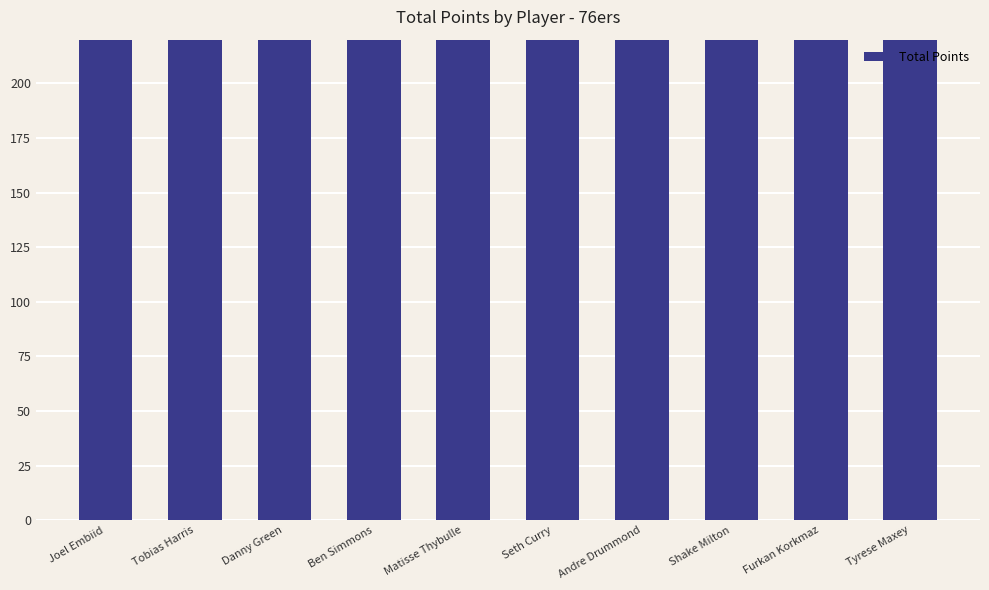

Reading left to right, extract all data points from this chart.

Joel Embiid=1451	Tobias Harris=1210	Danny Green=654	Ben Simmons=829	Matisse Thybulle=255	Seth Curry=711	Andre Drummond=687	Shake Milton=817	Furkan Korkmaz=501	Tyrese Maxey=488